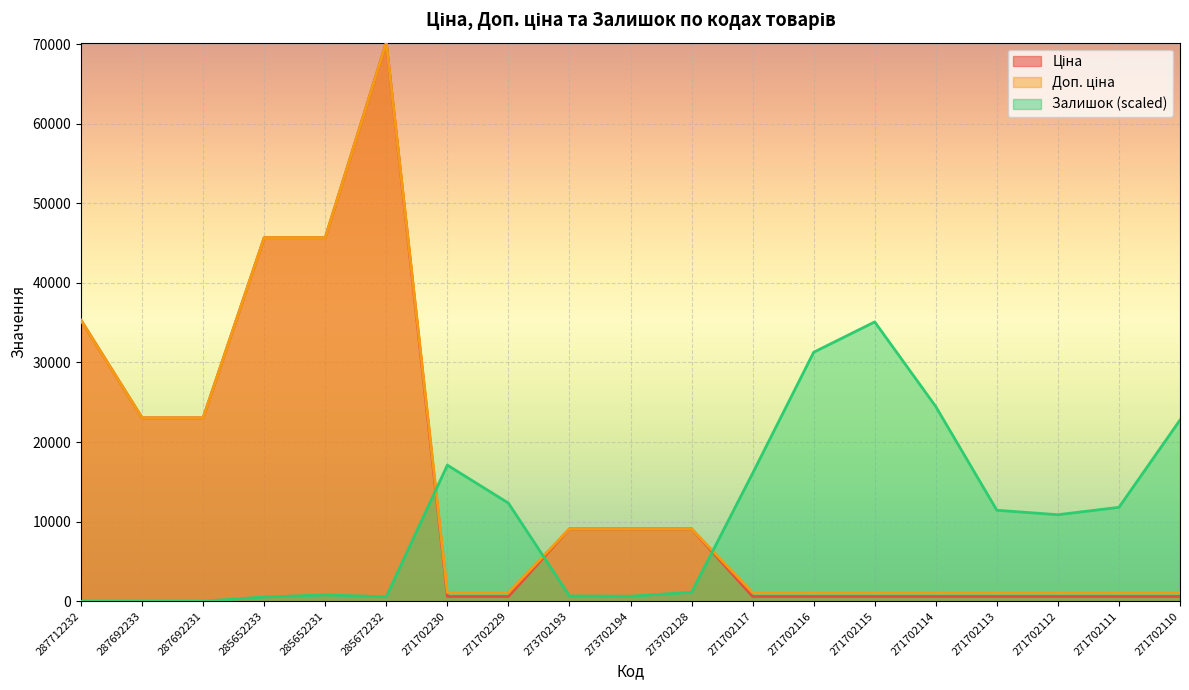

What is the value of the Ціна point at the 7th from the left?

593.8